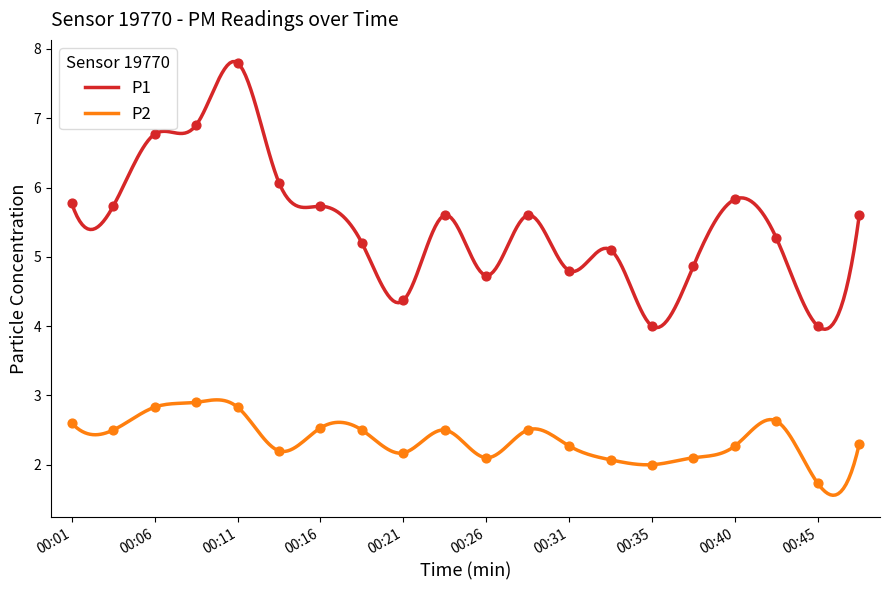

What is the total value across all series at 00:40?

8.1